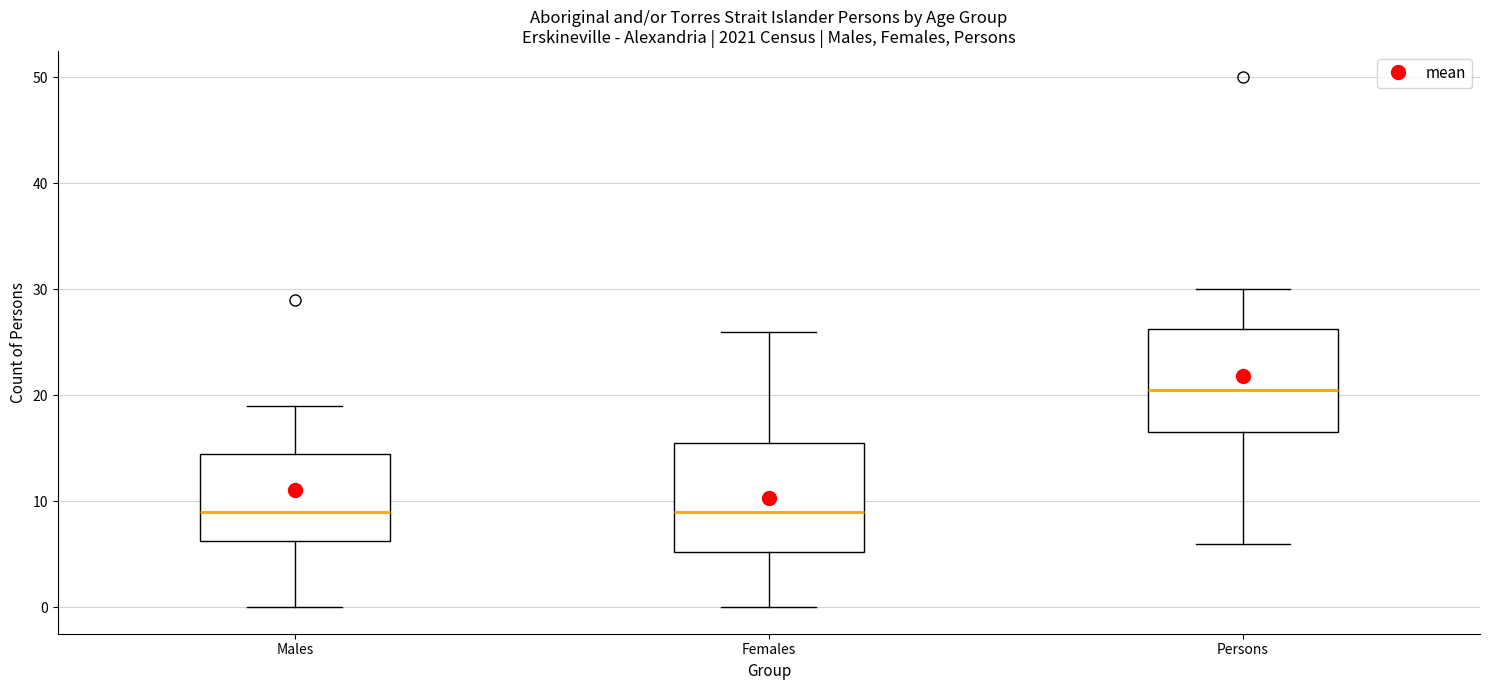

Where does the lower whisker of the box for Males end on the y-axis? The values are not printed on the chart, so give them approximately, as read against the axis.

0